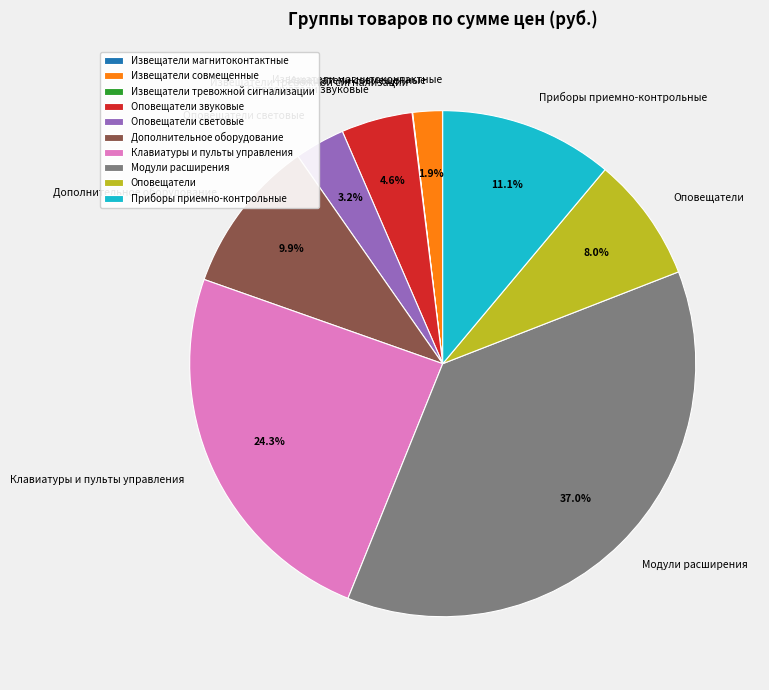

What is the total percentage of Оповещатели and Приборы приемно-контрольные?

19.1%